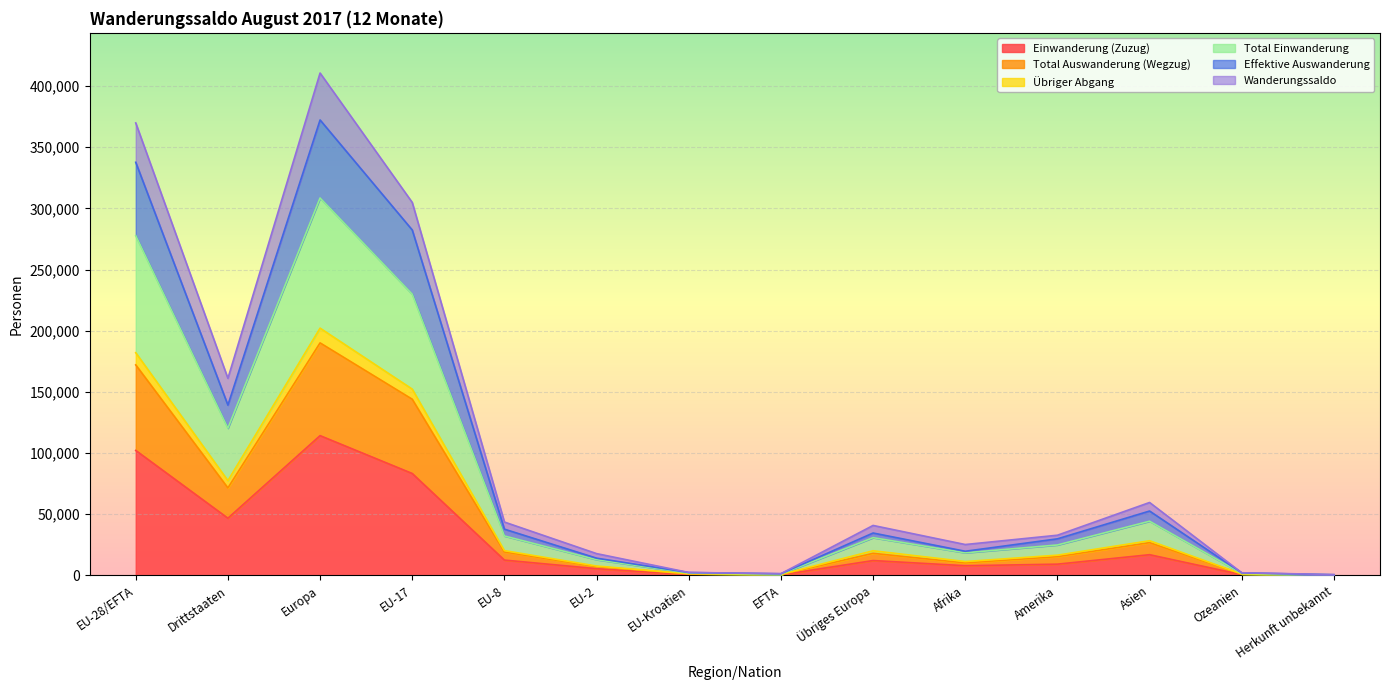

Between EU-17 and Amerika, which is larger?

EU-17